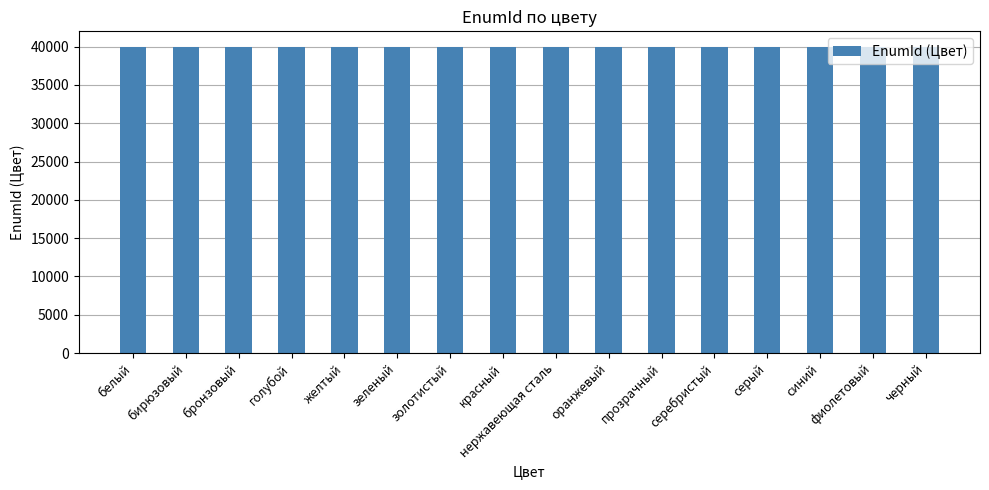

What is the difference between the values at черный and красный?

4